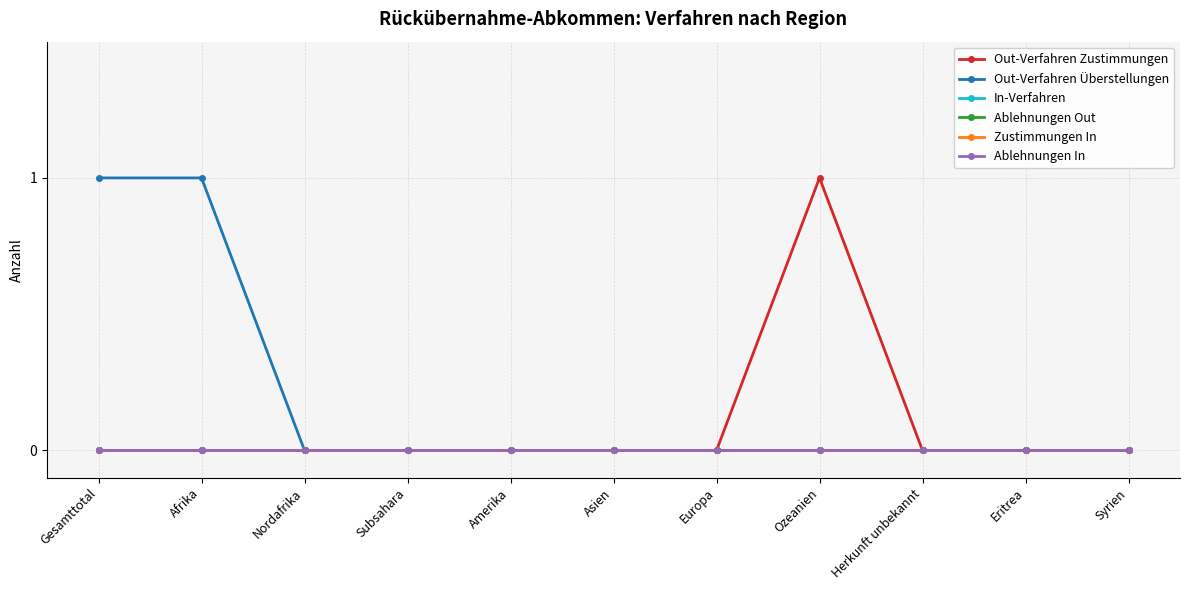

True or false: Ablehnungen In and In-Verfahren intersect in this chart.

False